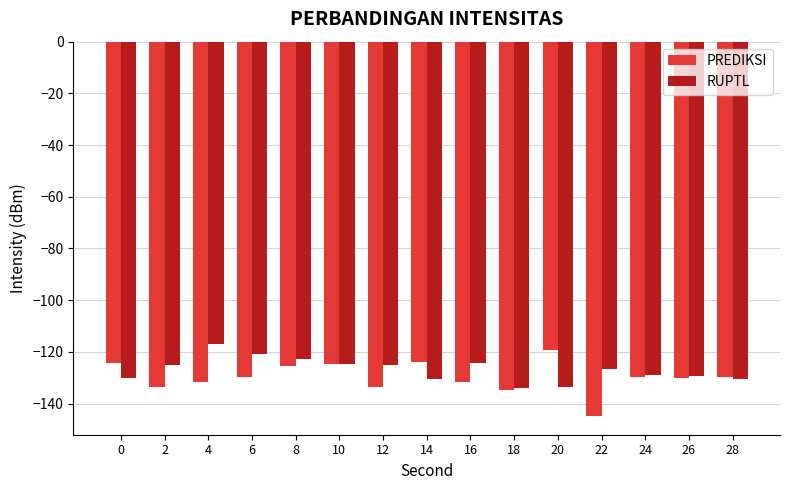

At 22, list the series in order from largest to smallest.

RUPTL, PREDIKSI